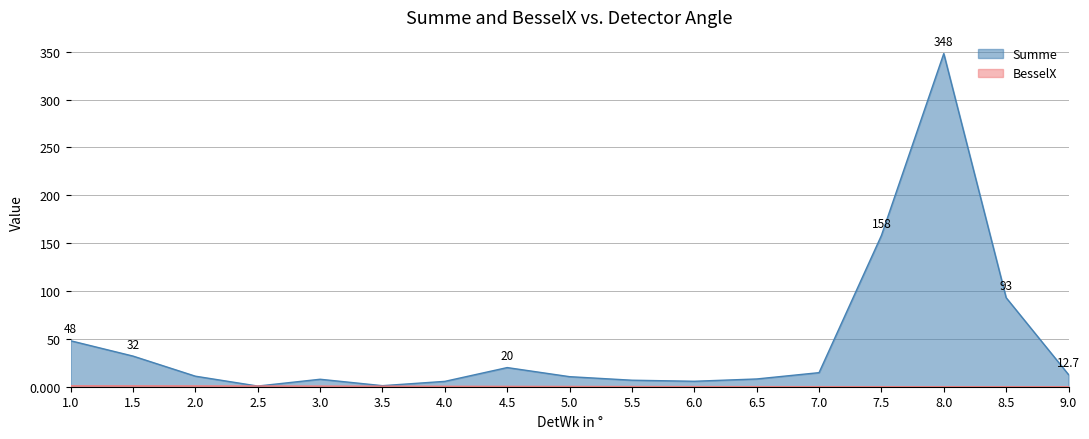

What is the difference between the maximum and minimum values in the Summe series?

347.3